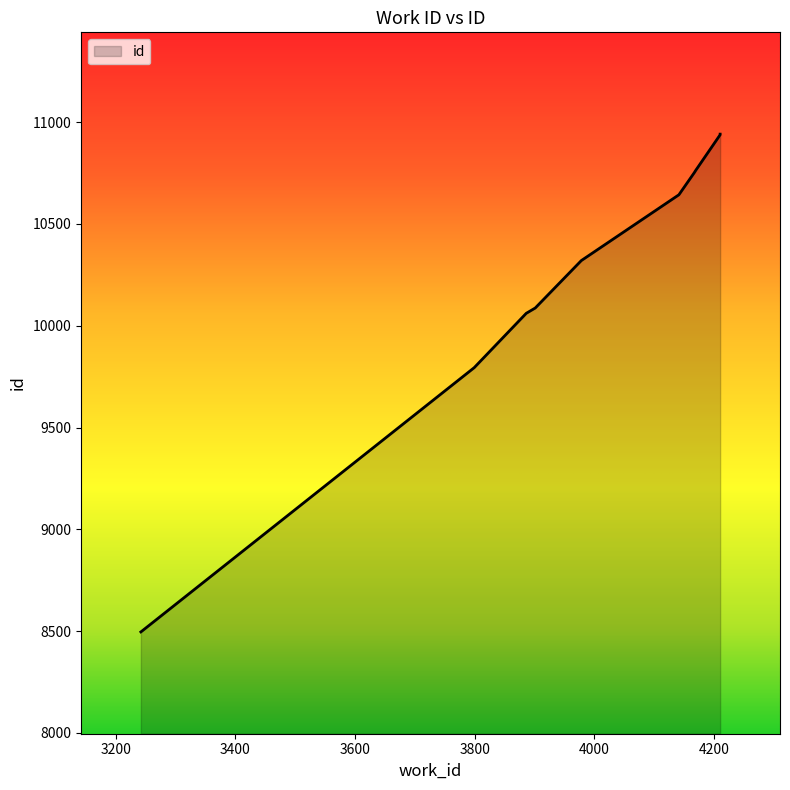

Rank the categories by value from lowest to highest.

3242, 3799, 3886, 3901, 3978, 4141, 4168, 4168, 4210, 4210